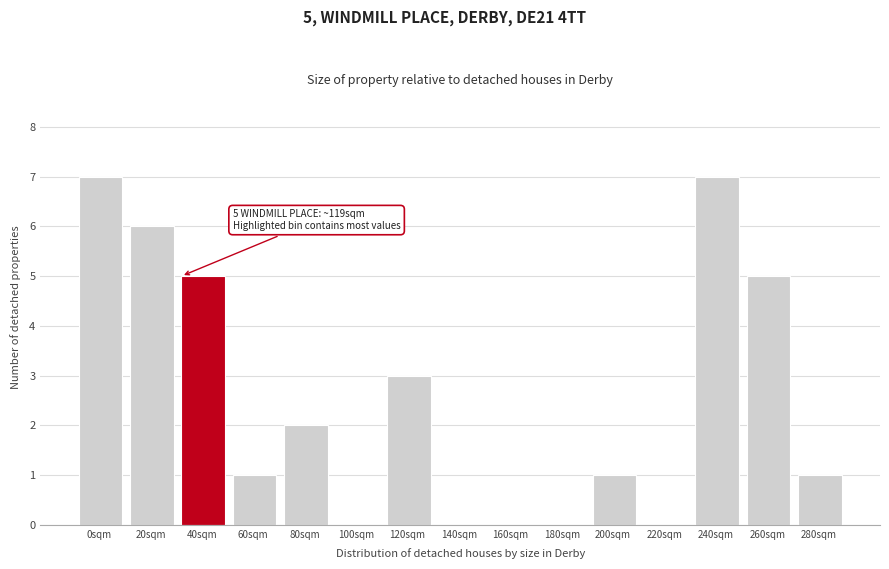

Reading left to right, what are all the values shown in this chart?

0sqm=7	20sqm=6	40sqm=5	60sqm=1	80sqm=2	100sqm=0	120sqm=3	140sqm=0	160sqm=0	180sqm=0	200sqm=1	220sqm=0	240sqm=7	260sqm=5	280sqm=1